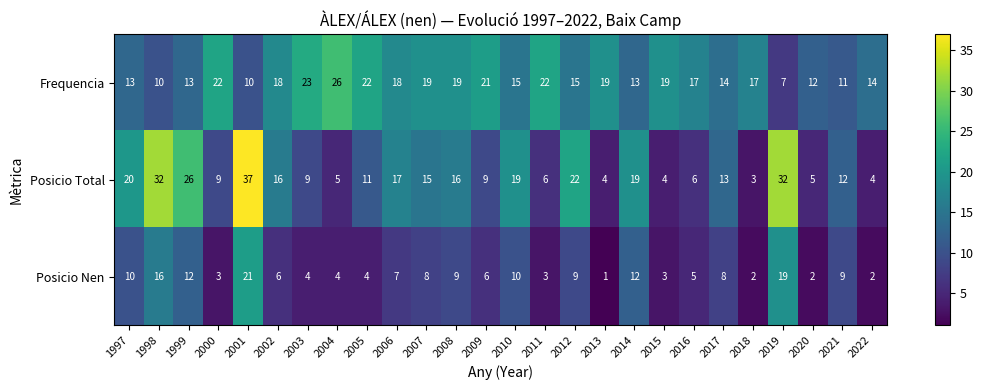

True or false: Frequencia has a value of 11 at 2021.

True